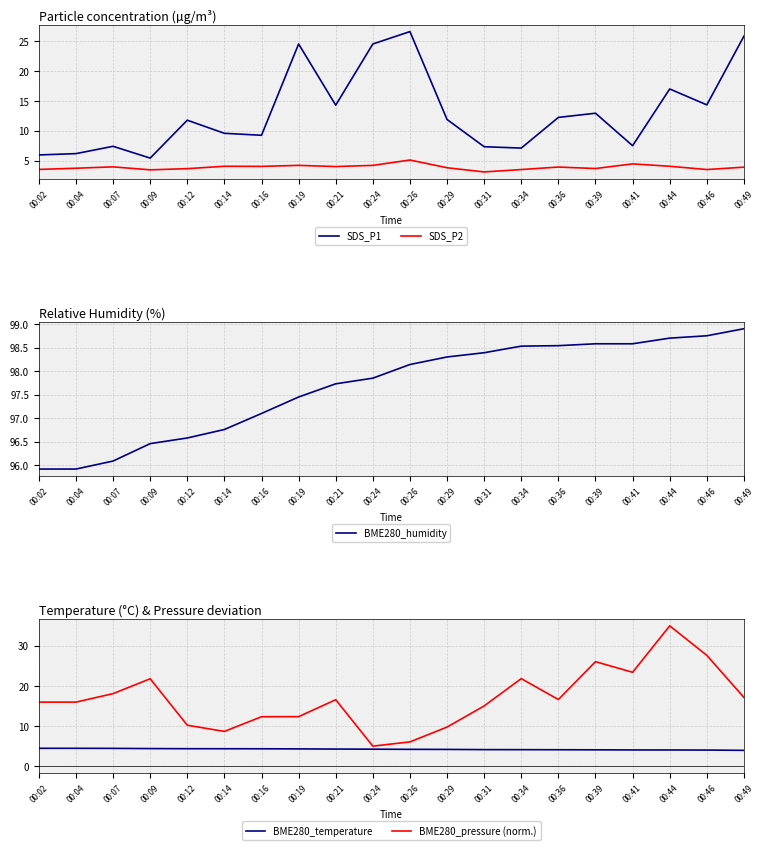

What is the sum of the BME280_pressure (norm.) values at 00:09 and 00:46?

49.4